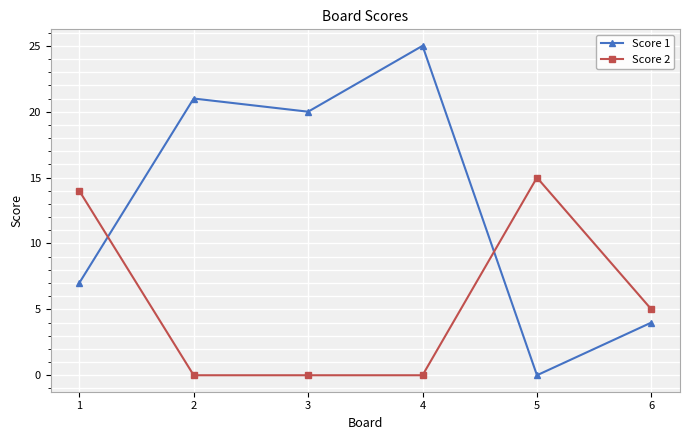

Is it true that Score 1 equals 3 at 1?

False